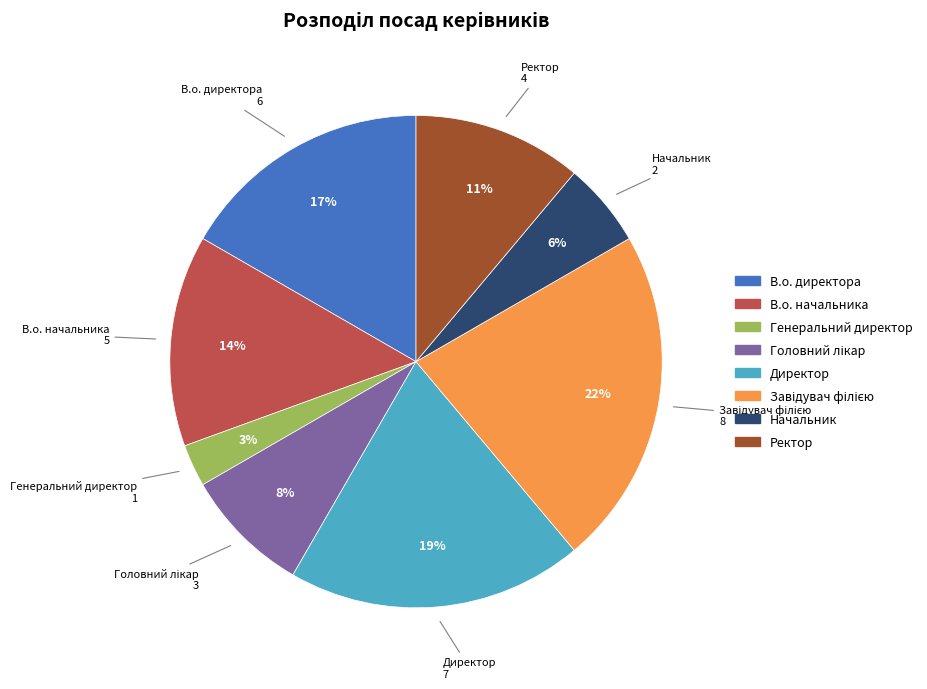

Which category has the smallest portion of the pie?

Генеральний директор